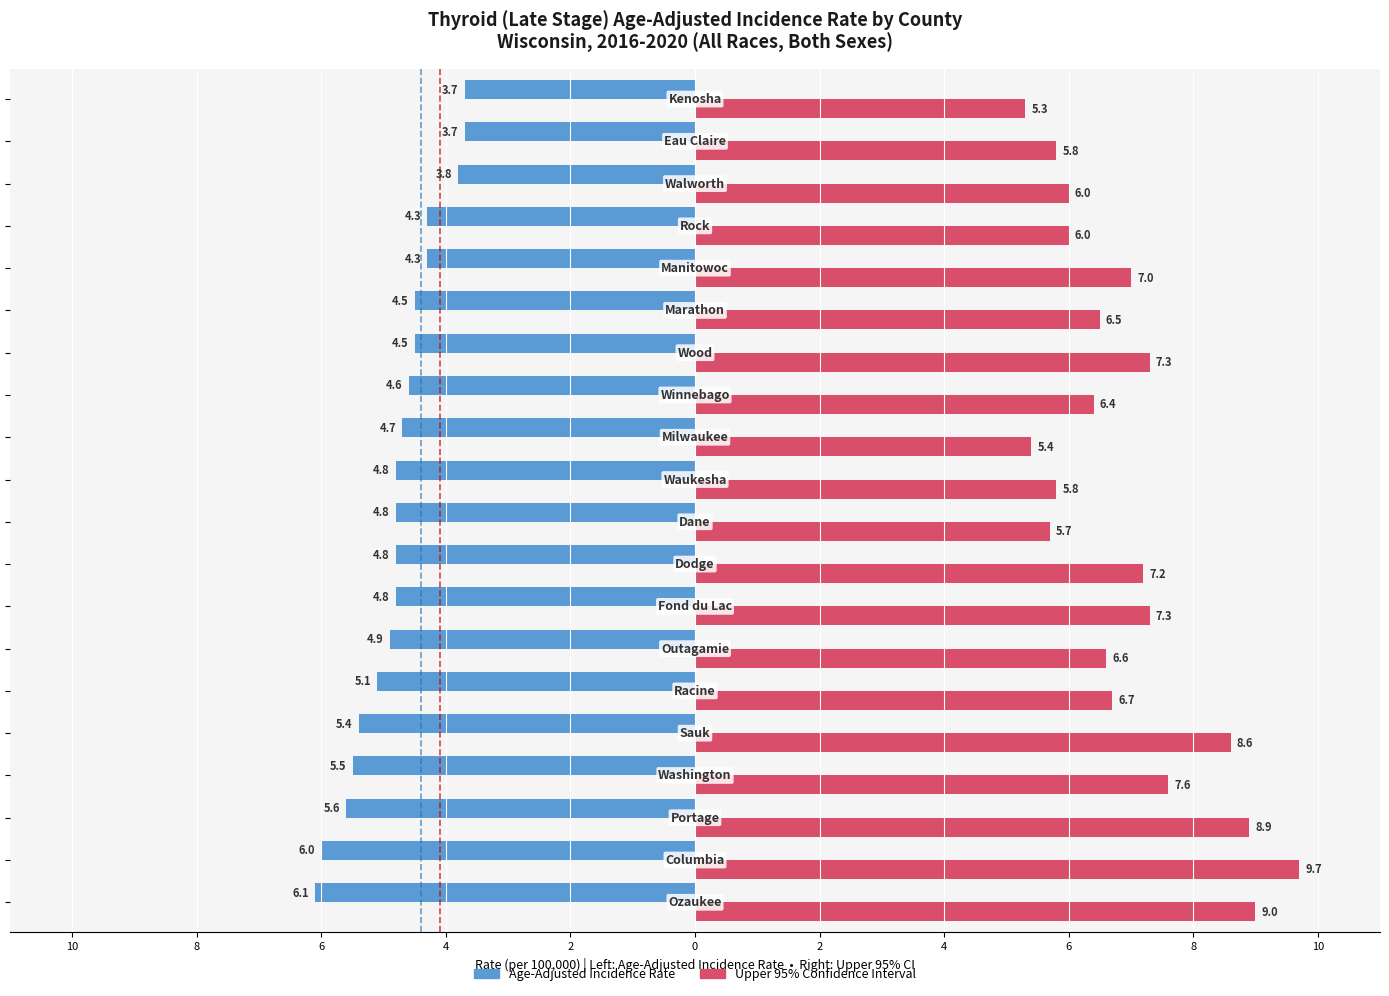

How many series are shown in this chart?

2